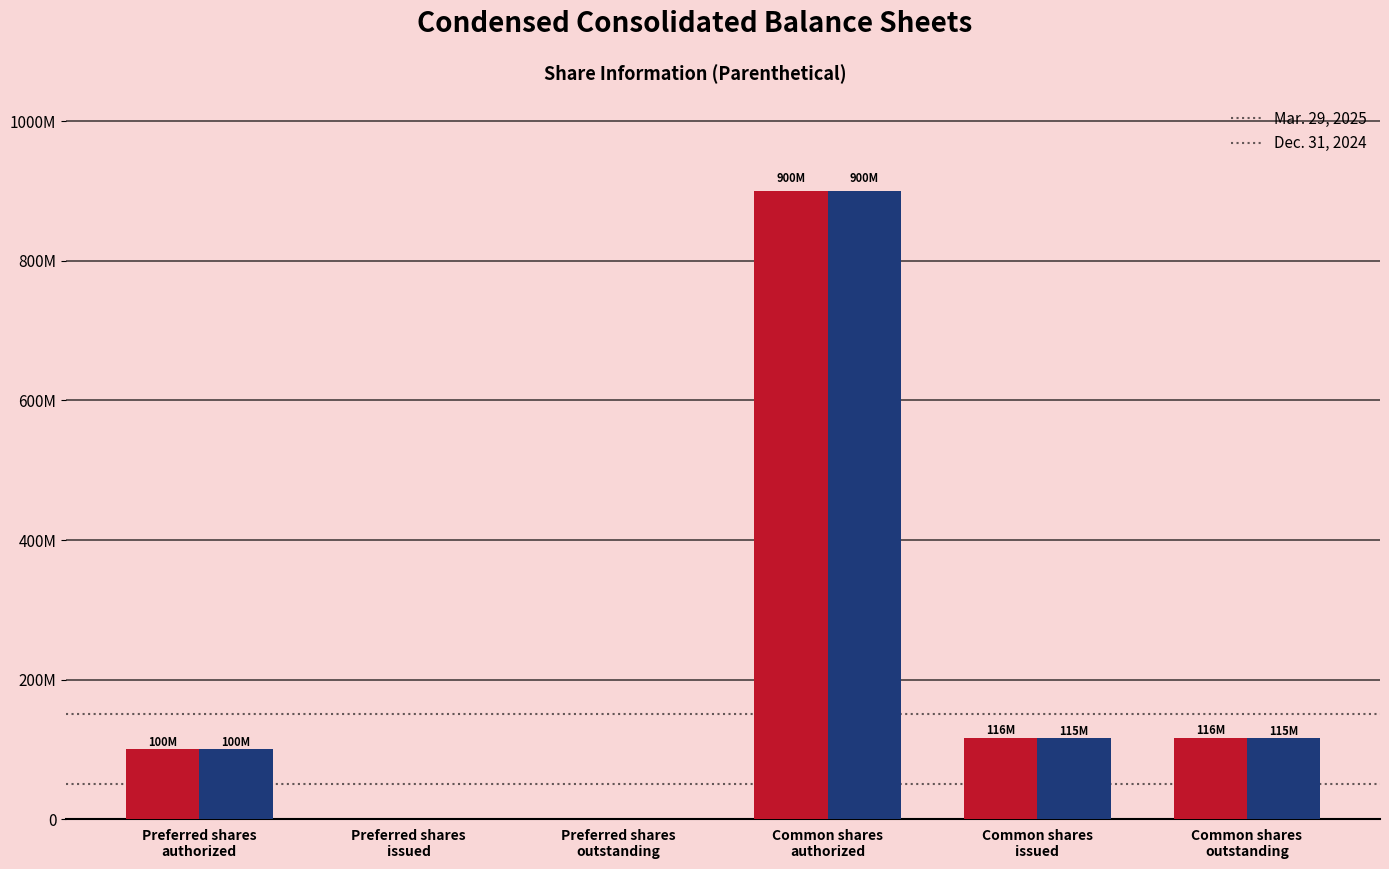

Is the value of Mar. 29, 2025 at Preferred shares
outstanding greater than the value of Dec. 31, 2024 at Common shares
issued?

No